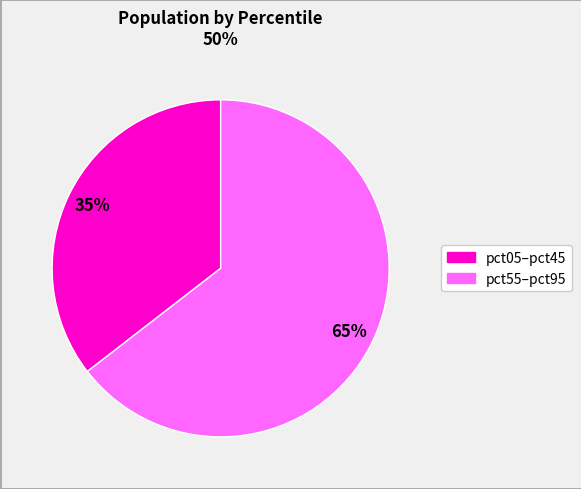

To the nearest percent, what is the average slice percentage?

50%